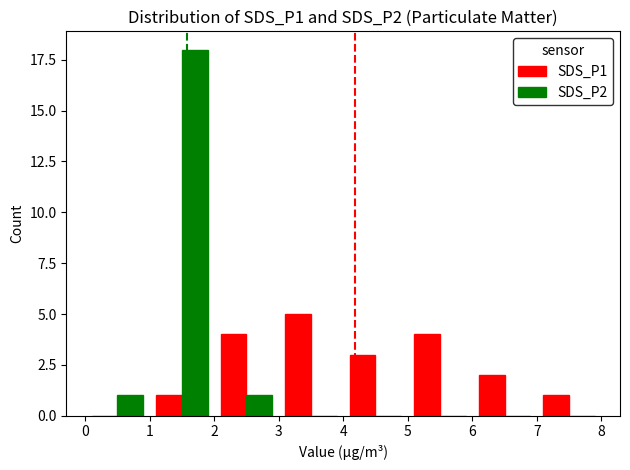

What is the greatest value displayed?

18